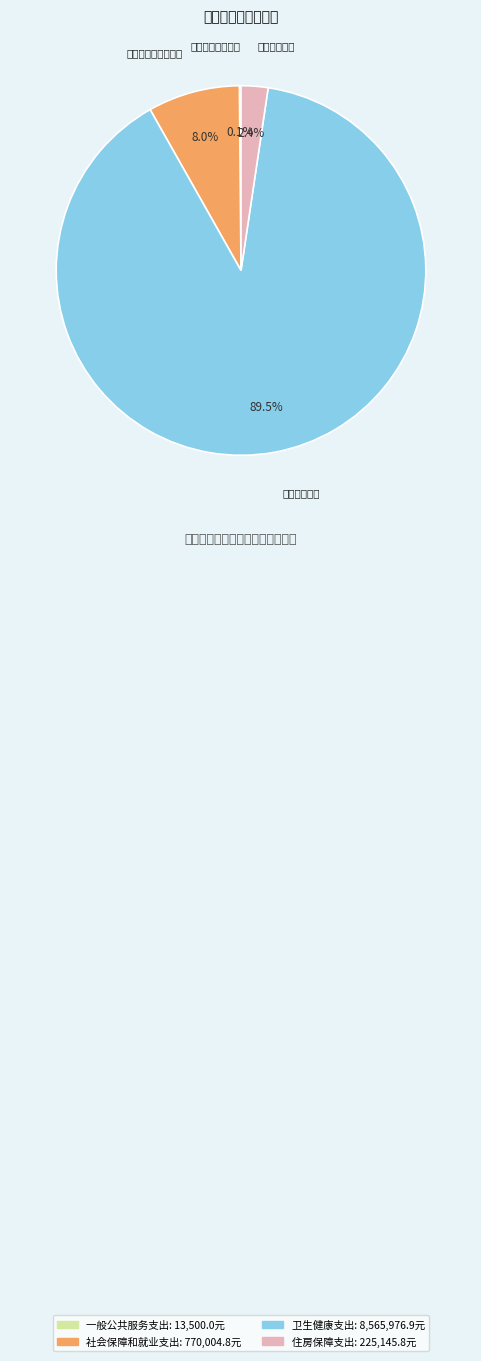

Is there any slice that represents more than half of the pie?

Yes